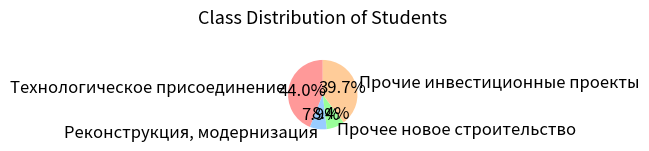

How many segments does this pie chart have?

4